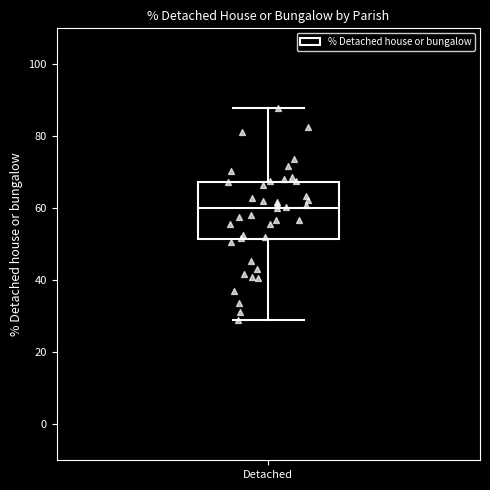

Where is the lower edge of the box for Detached on the y-axis? The values are not printed on the chart, so give them approximately, as read against the axis.

52